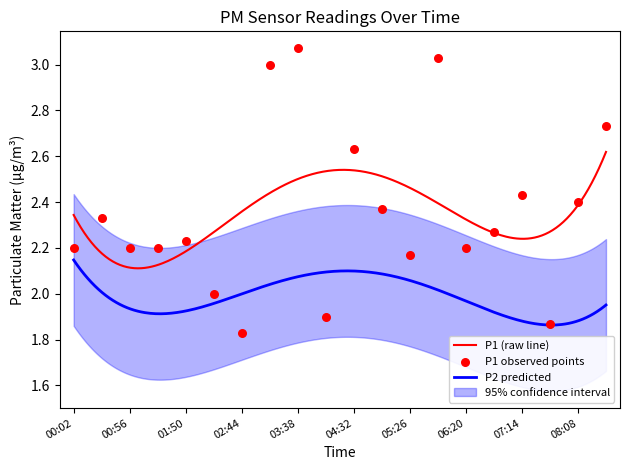

Between 01:23 and 03:38, which is larger?

03:38